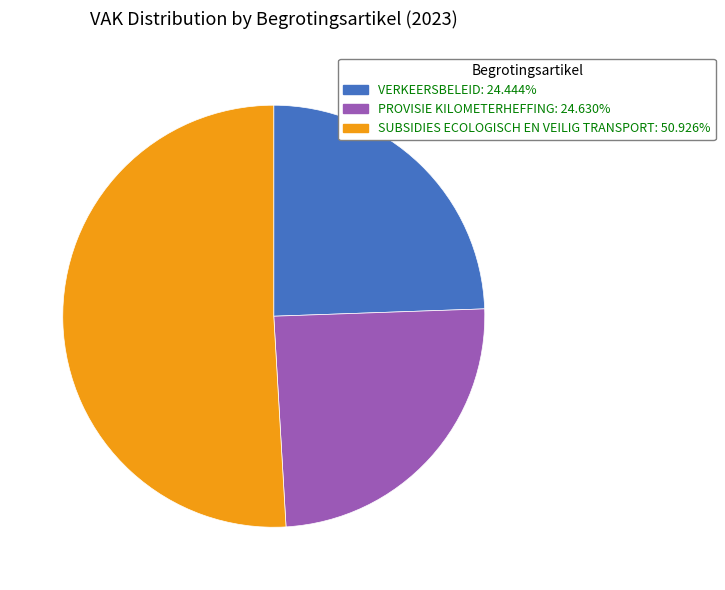

Does any single category account for the majority?

Yes